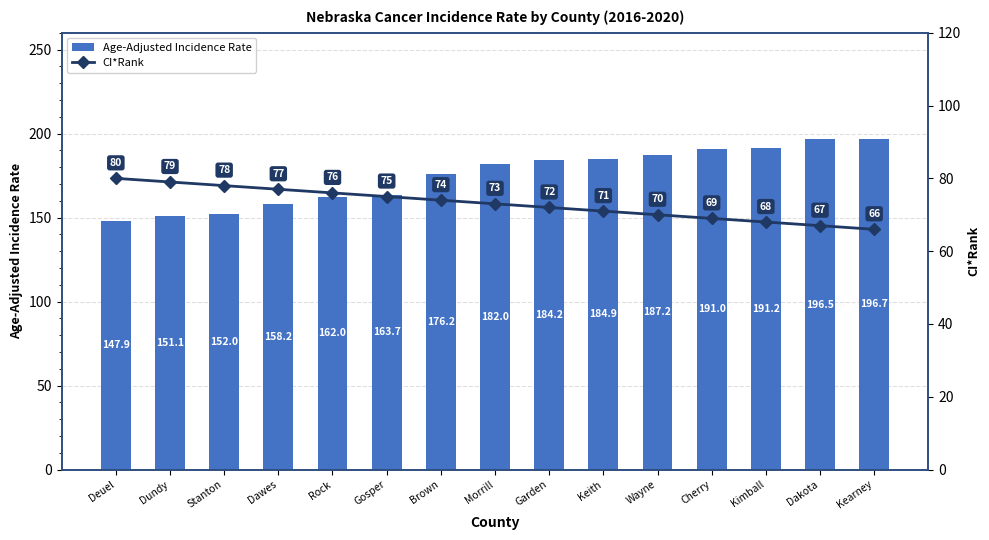

Is it true that Age-Adjusted Incidence Rate equals 147.9 at Deuel?

True